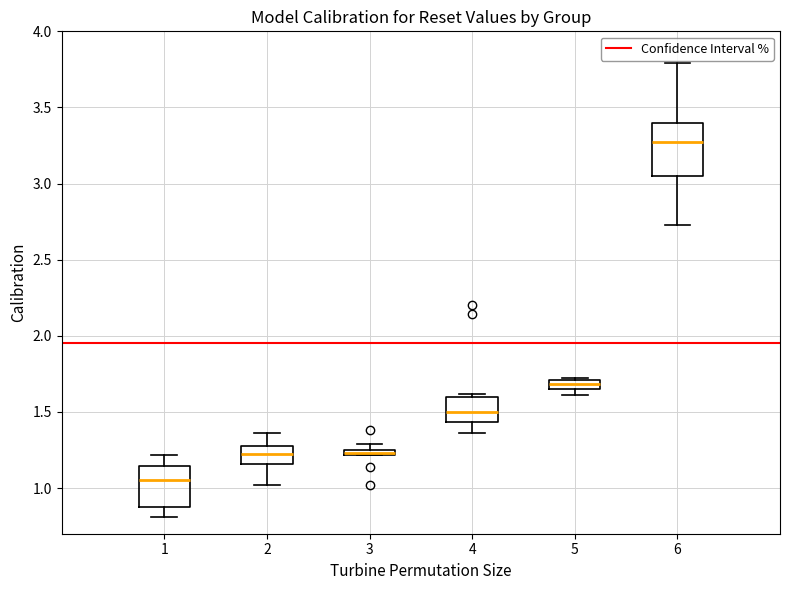

Comparing the boxes themselves (not the whiskers), which one is the tallest?

6